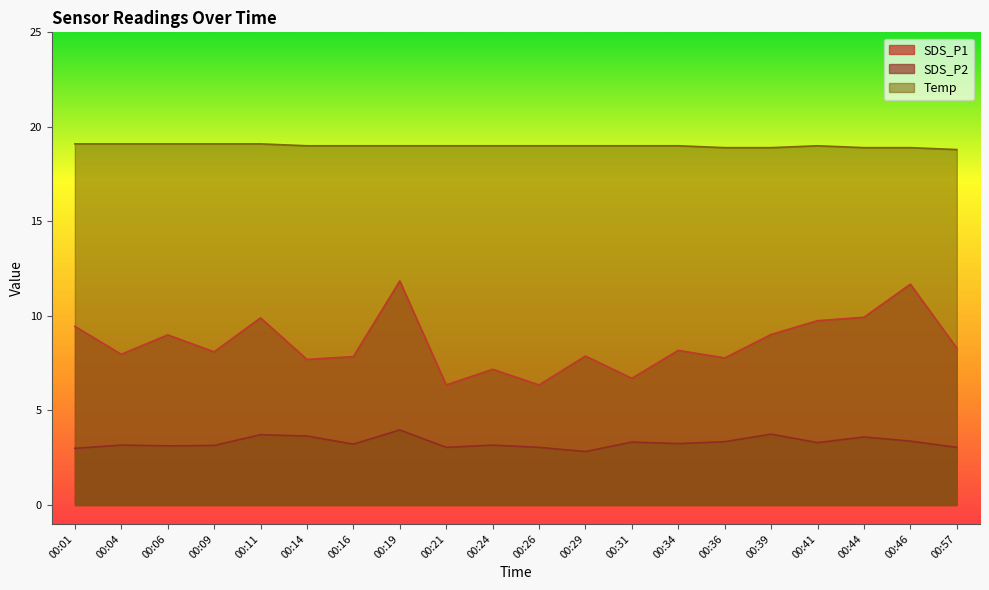

Which series has the largest total across all categories?

Temp